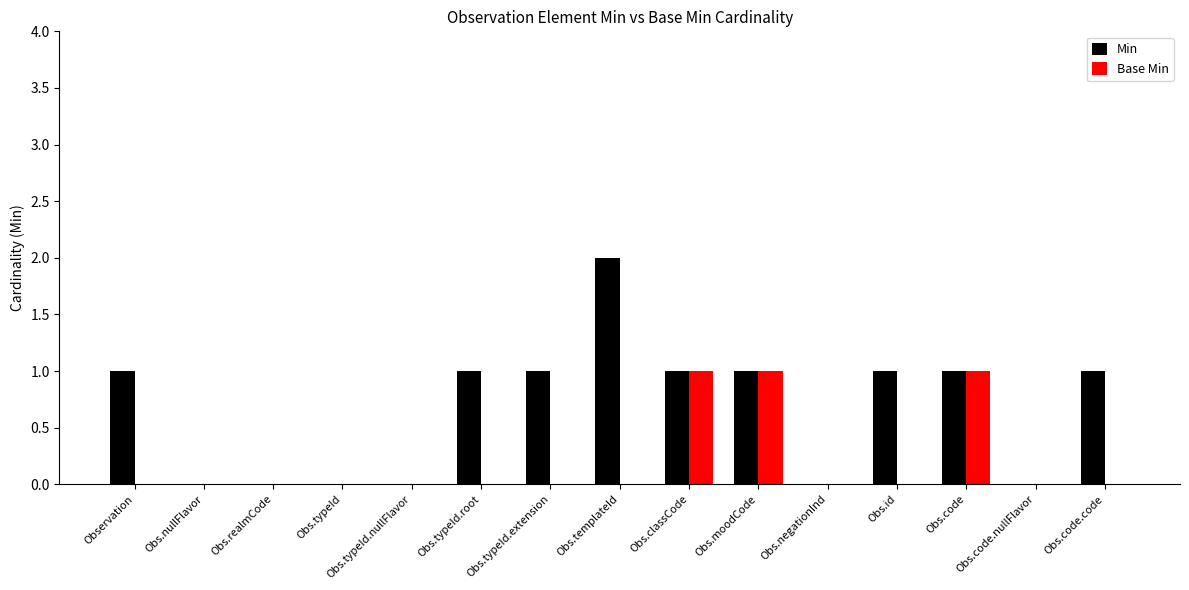

True or false: Base Min has a value of 0 at Obs.classCode.

False